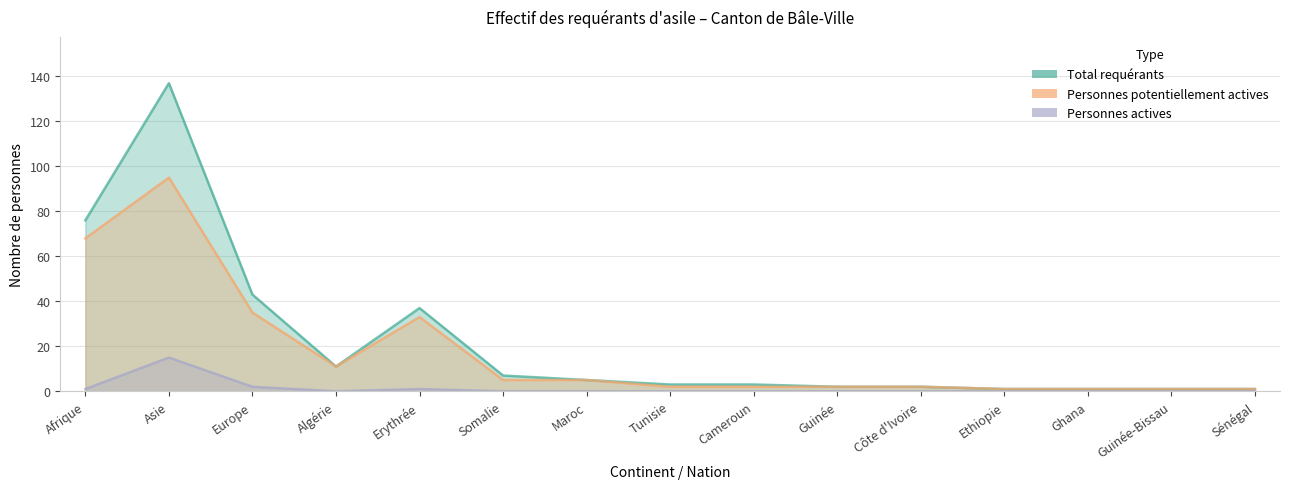

At which category does Total requérants reach its first local peak?

Asie